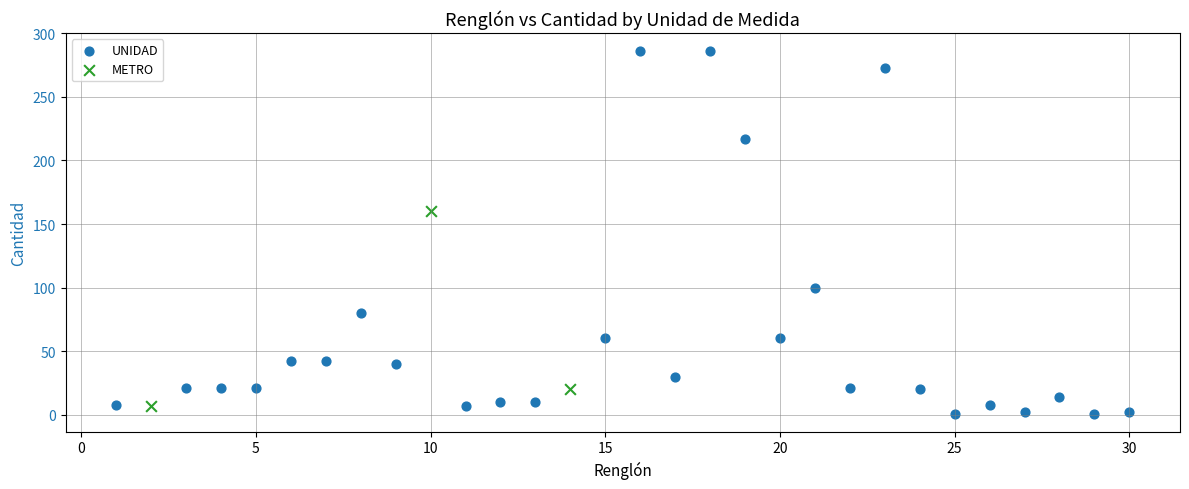

Which series contains the highest Y value?

UNIDAD